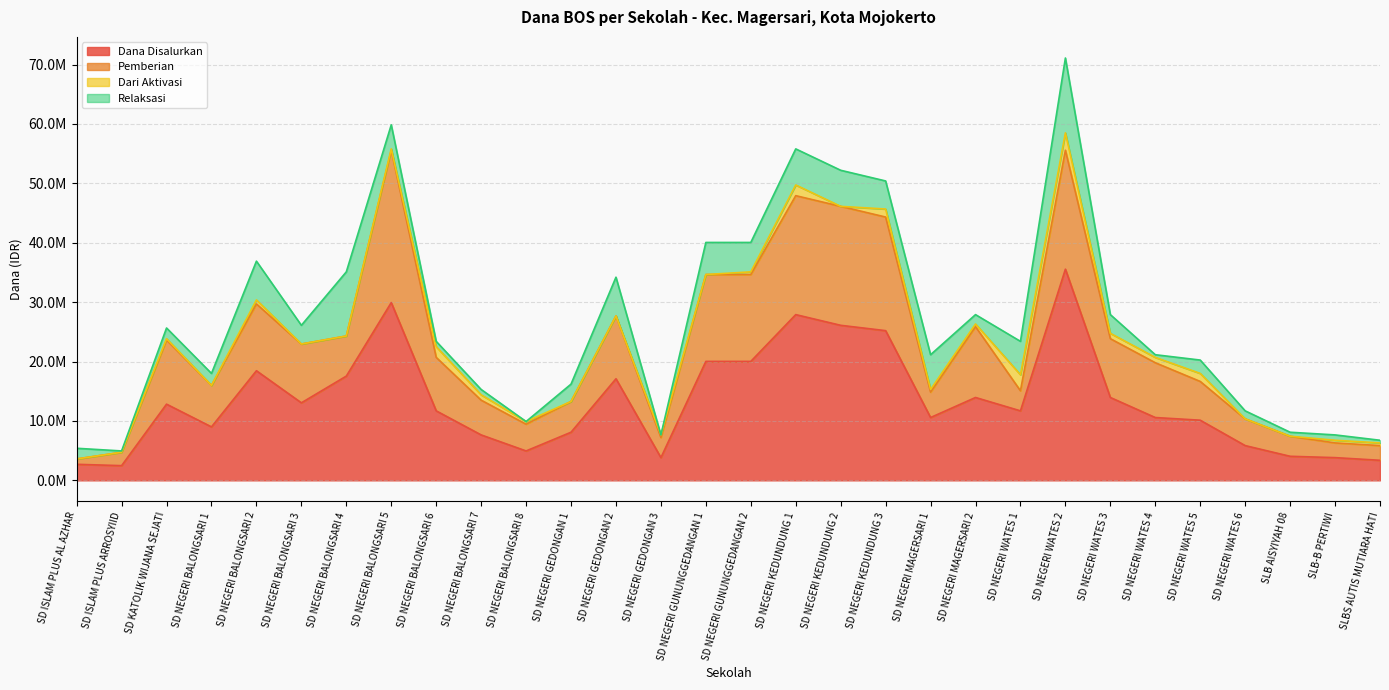

What is the lowest value of the Pemberian series?

3600000